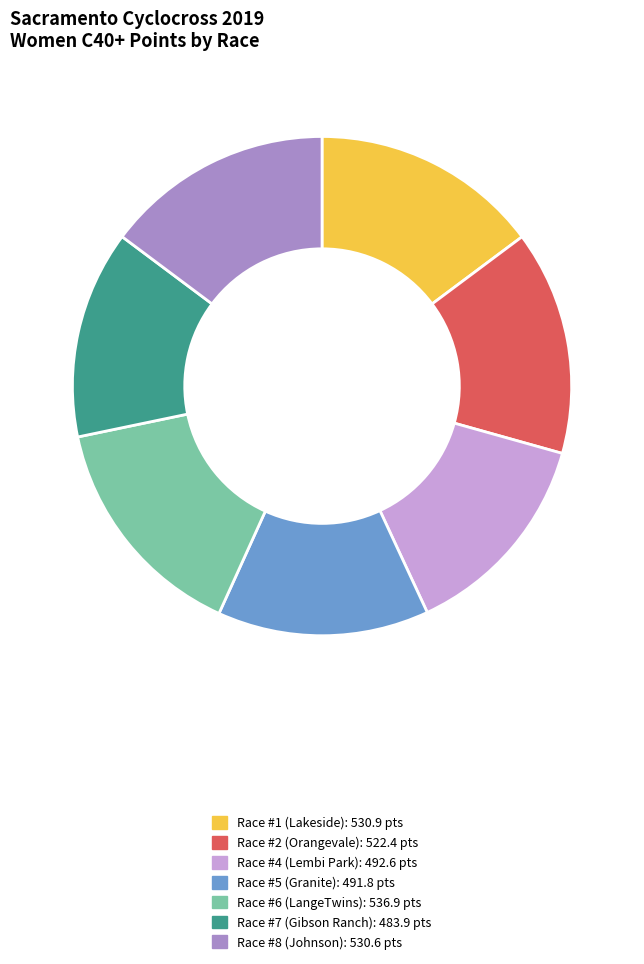

Combined, do Race #4 (Lembi Park) and Race #5 (Granite) account for over 50%?

No